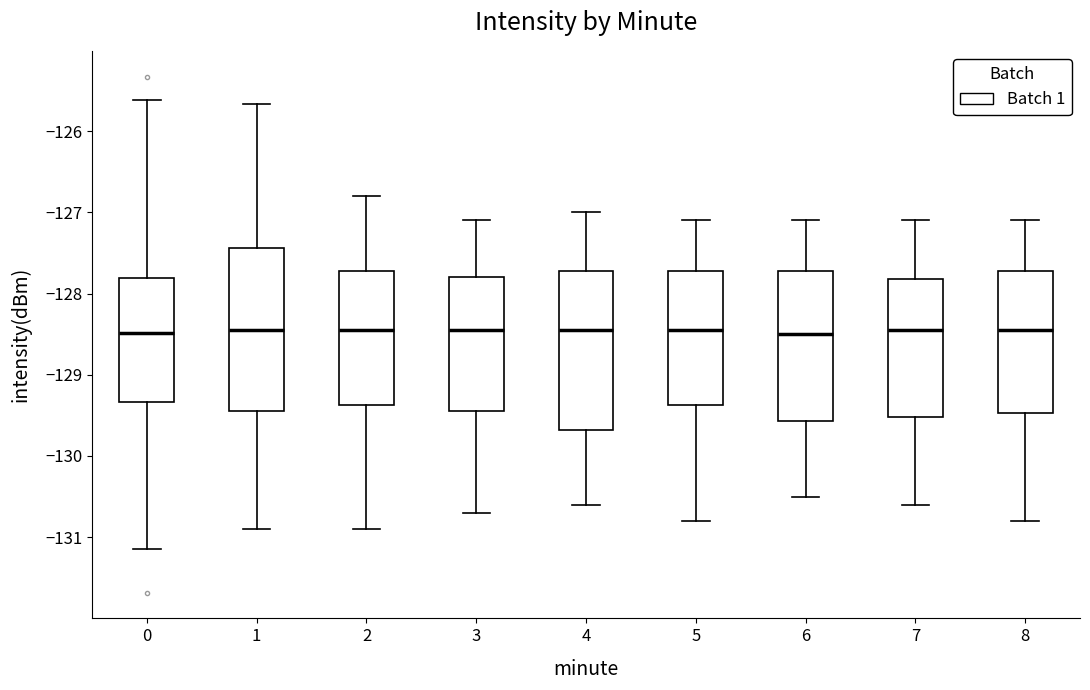

Where does the upper whisker of the box at x = 7 end on the y-axis? The values are not printed on the chart, so give them approximately, as read against the axis.

-127.1